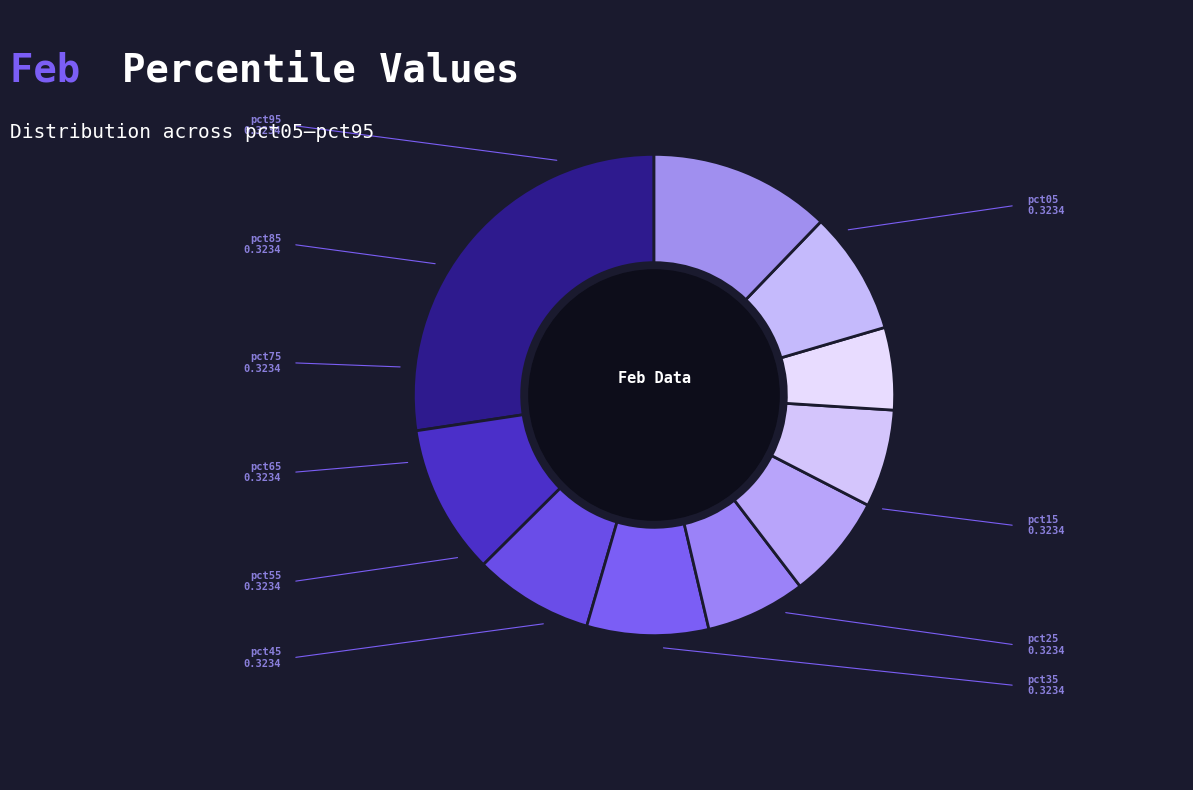

Do pct15 and pct75 together represent more than half of the pie?

No